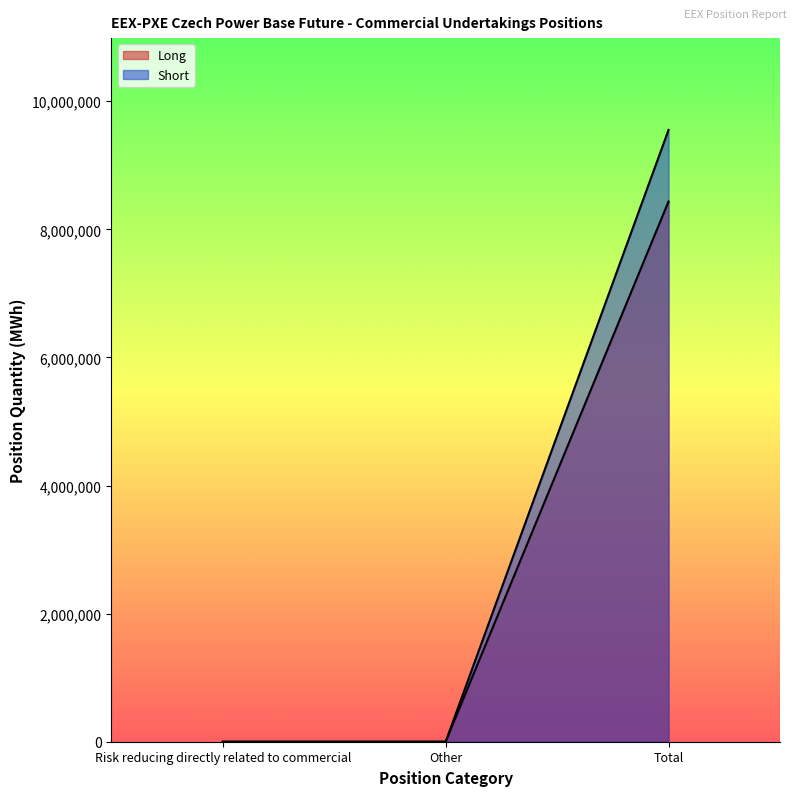

List the labels in order of Short value, largest first.

Total, Risk reducing directly related to commercial, Other